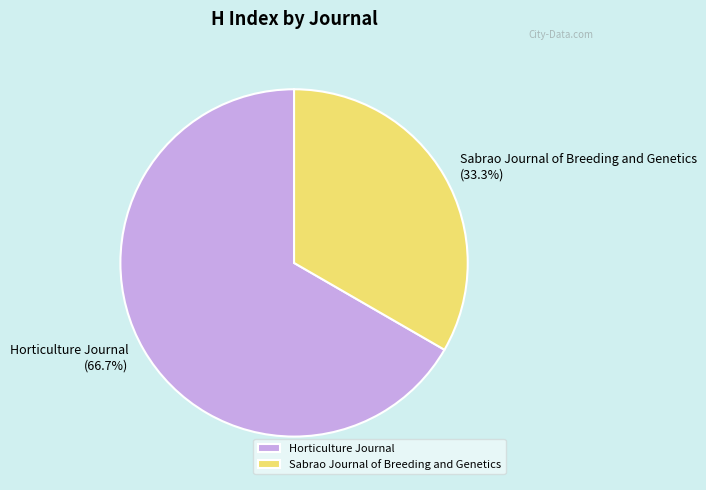

To the nearest percent, what percentage of the pie is Sabrao Journal of Breeding and Genetics?

33%